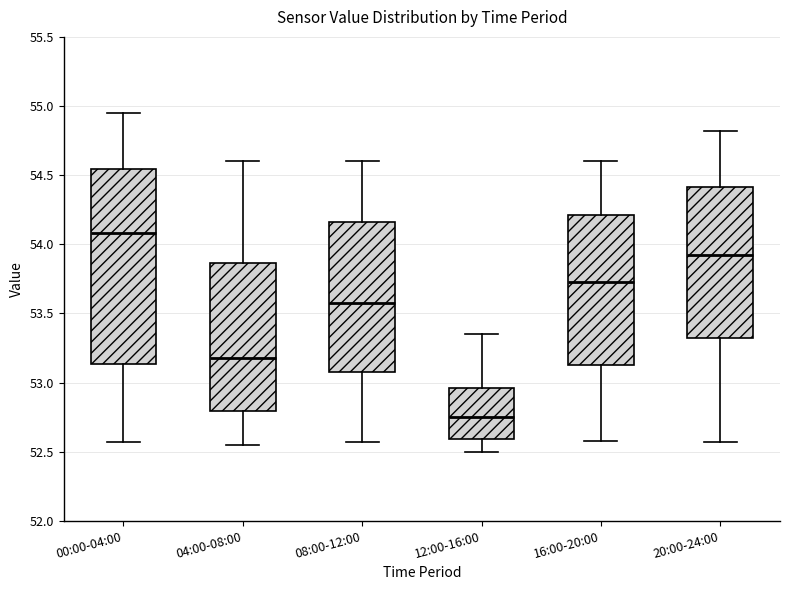

Reading left to right, transcribe this box plot: for each box, give where its median line is, the range the box spans, and where its two whiskers end, as read against the y-axis. The values are not printed on the chart, so give them approximately, as read against the axis.

00:00-04:00: median 54.10, box 53.15 to 54.55, whiskers 52.55 to 54.95
04:00-08:00: median 53.20, box 52.80 to 53.85, whiskers 52.55 to 54.60
08:00-12:00: median 53.60, box 53.10 to 54.15, whiskers 52.55 to 54.60
12:00-16:00: median 52.75, box 52.60 to 52.95, whiskers 52.50 to 53.35
16:00-20:00: median 53.75, box 53.15 to 54.20, whiskers 52.60 to 54.60
20:00-24:00: median 53.95, box 53.35 to 54.40, whiskers 52.55 to 54.80